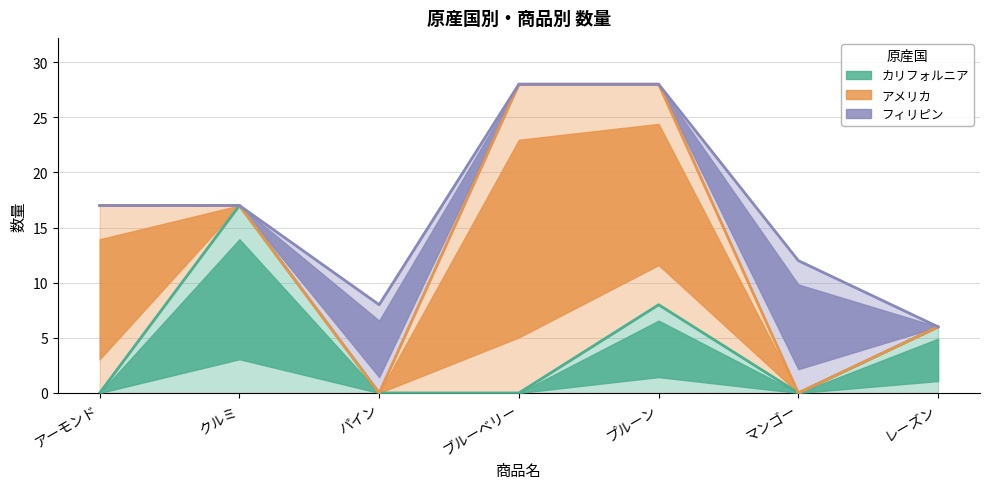

Rank the series at ブルーベリー from highest to lowest value.

アメリカ, カリフォルニア, フィリピン